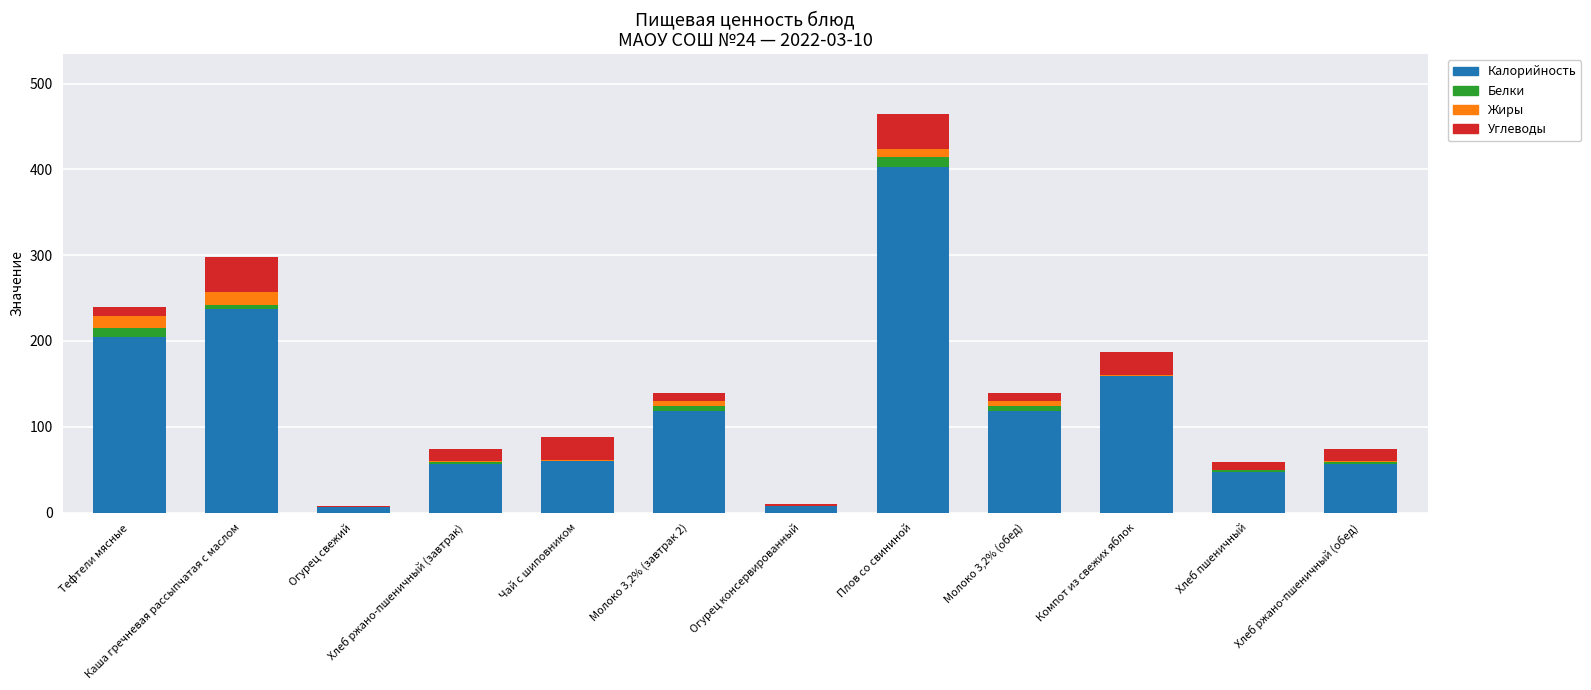

True or false: Калорийность has a value of 12.8 at Хлеб ржано-пшеничный (завтрак).

False